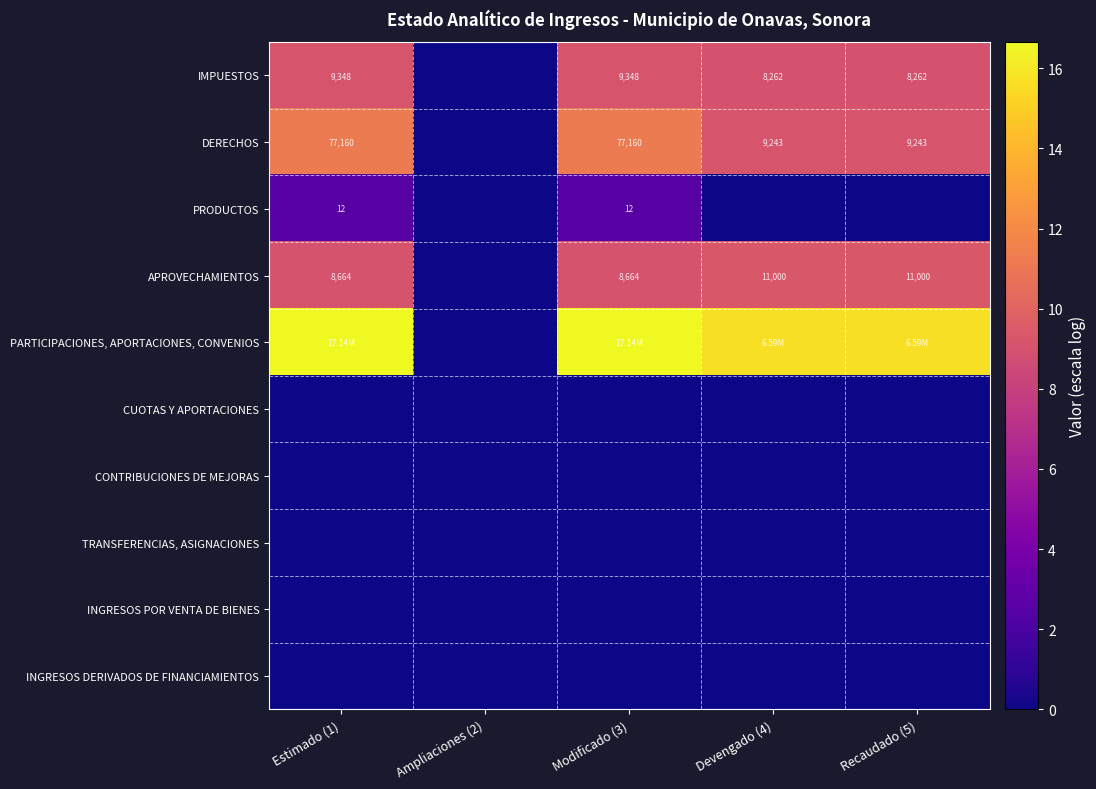

Is the value of CONTRIBUCIONES DE MEJORAS at Devengado (4) greater than the value of PRODUCTOS at Recaudado (5)?

No